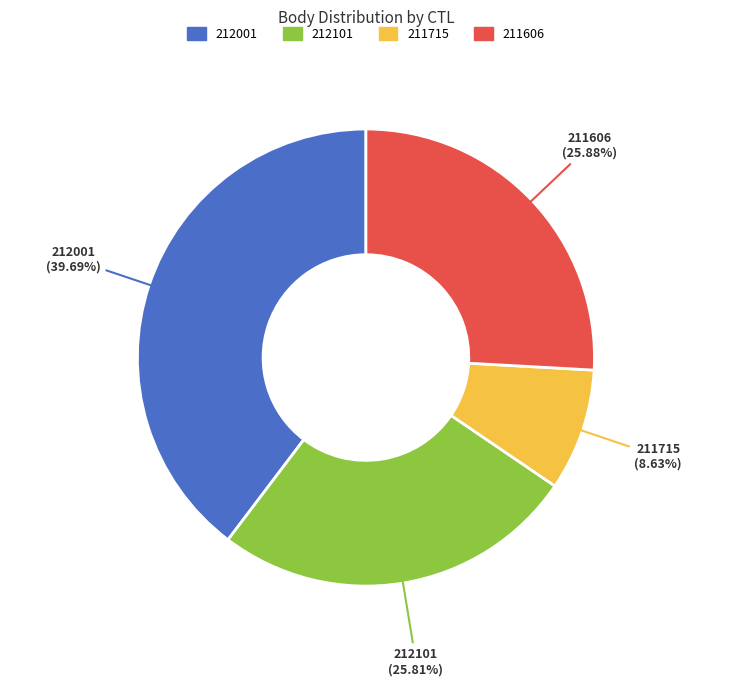

To the nearest percent, what is the combined percentage of 212001 and 212101?

65%